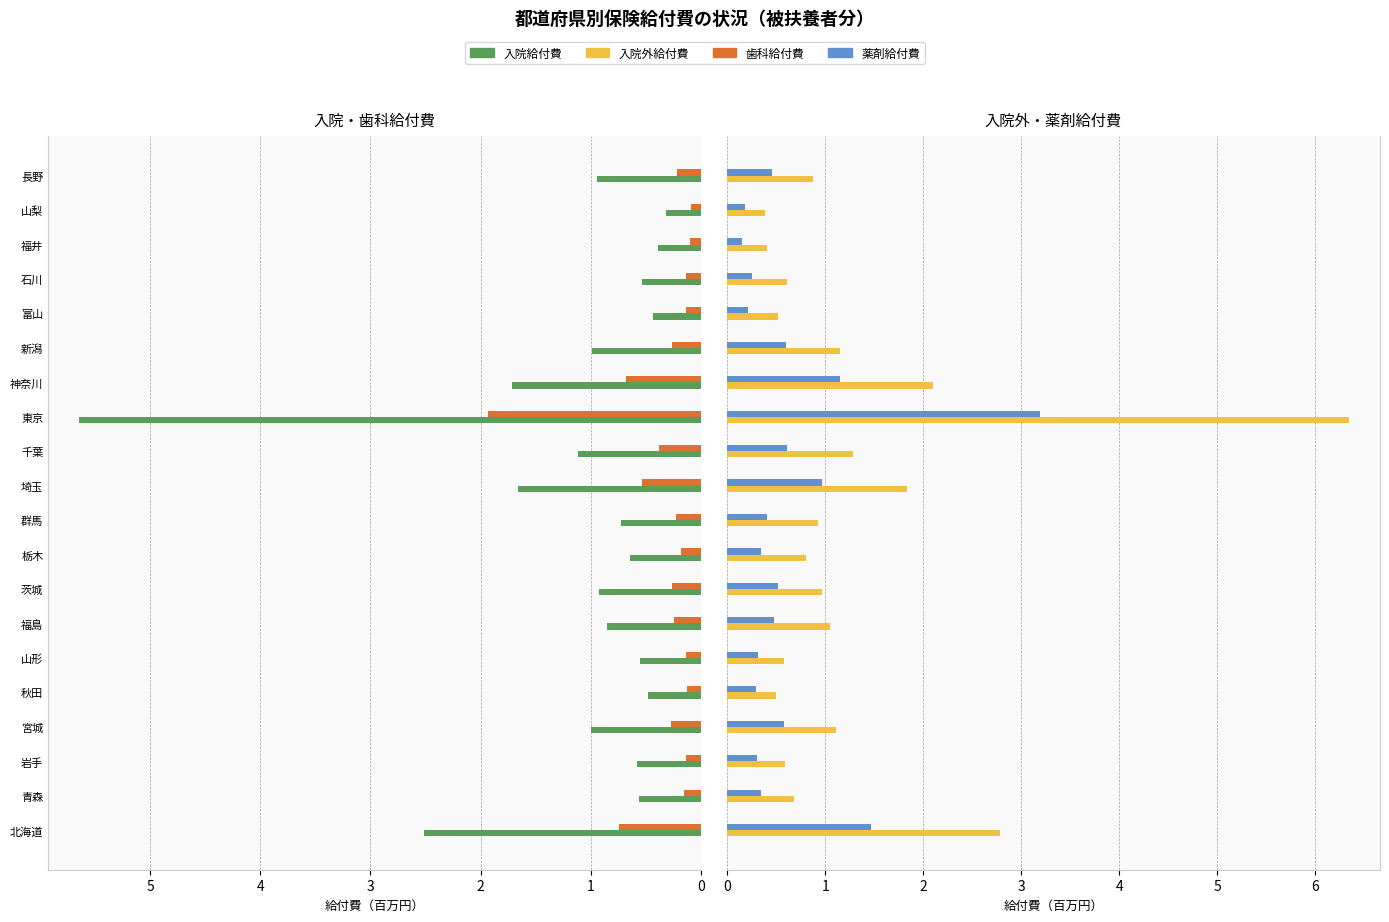

The 歯科給付費 series shows 0.2 at 秋田. True or false?

False